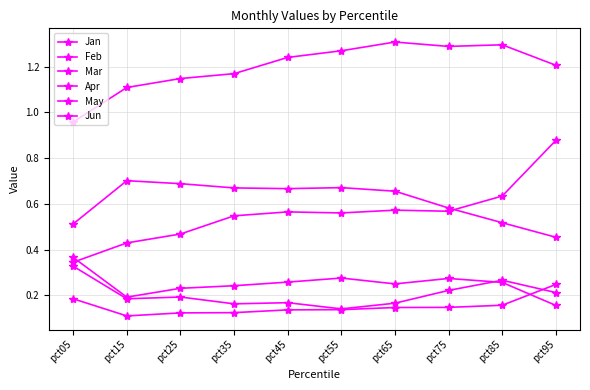

Between pct85 and pct45, which is larger?

pct85